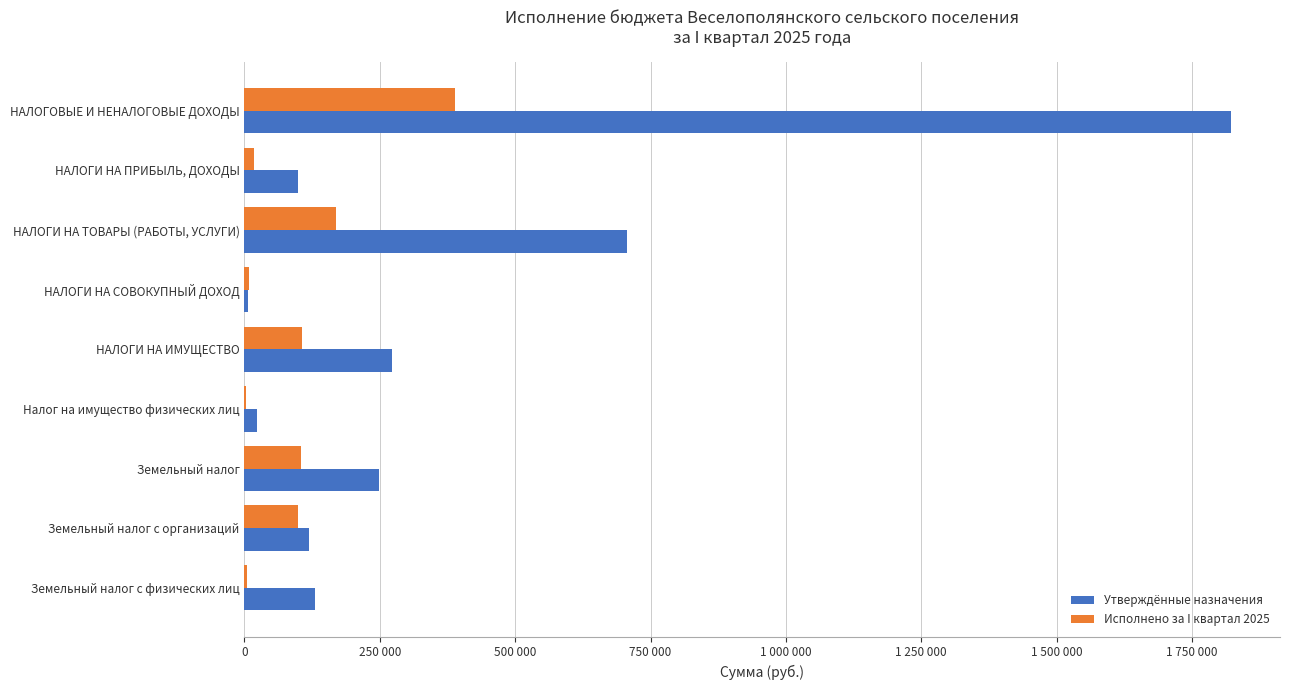

What is the sum of all Исполнено за I квартал 2025 values?

901057.6